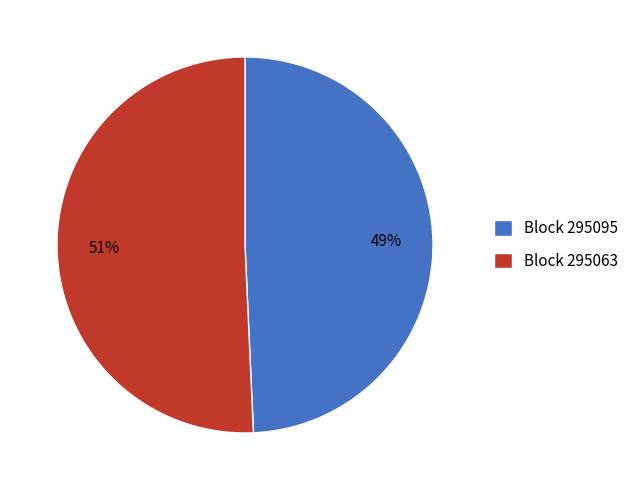

Rank the categories by value from highest to lowest.

Block 295063, Block 295095